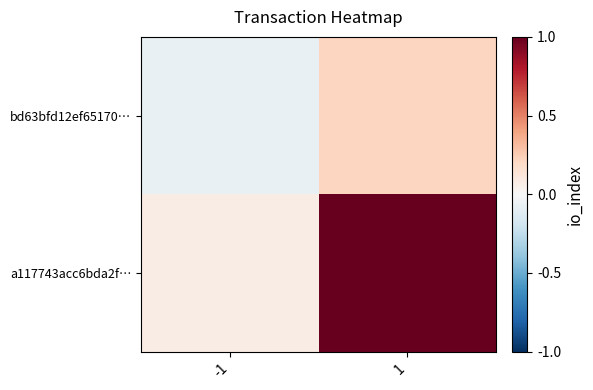

At which category is the sum across all series the highest?

1